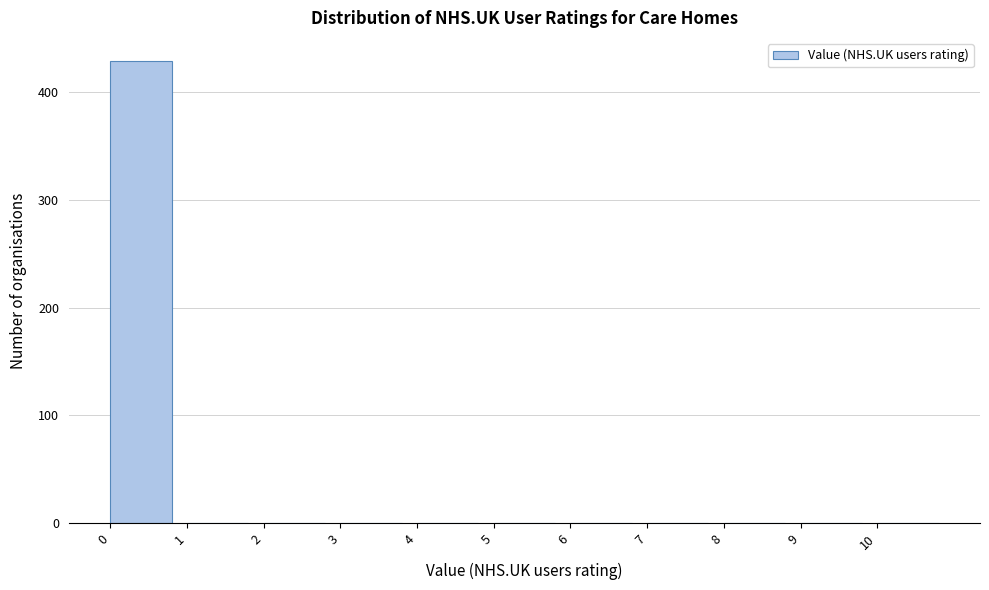

Which range on the x-axis has the tallest bar?

0 to 1